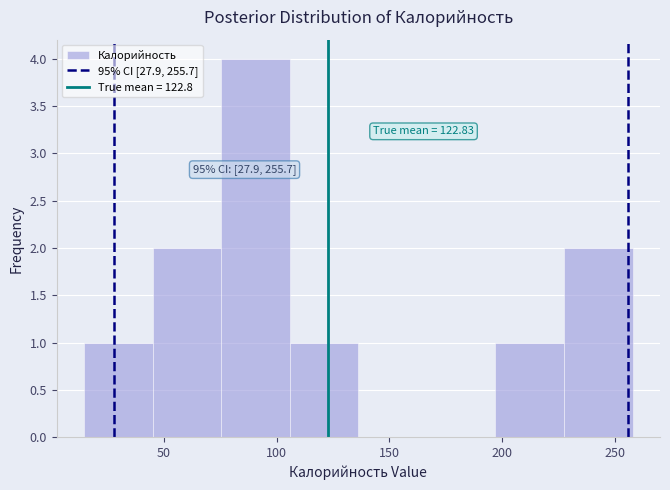

Over which range of the x-axis is the bar tallest?

75 to 105